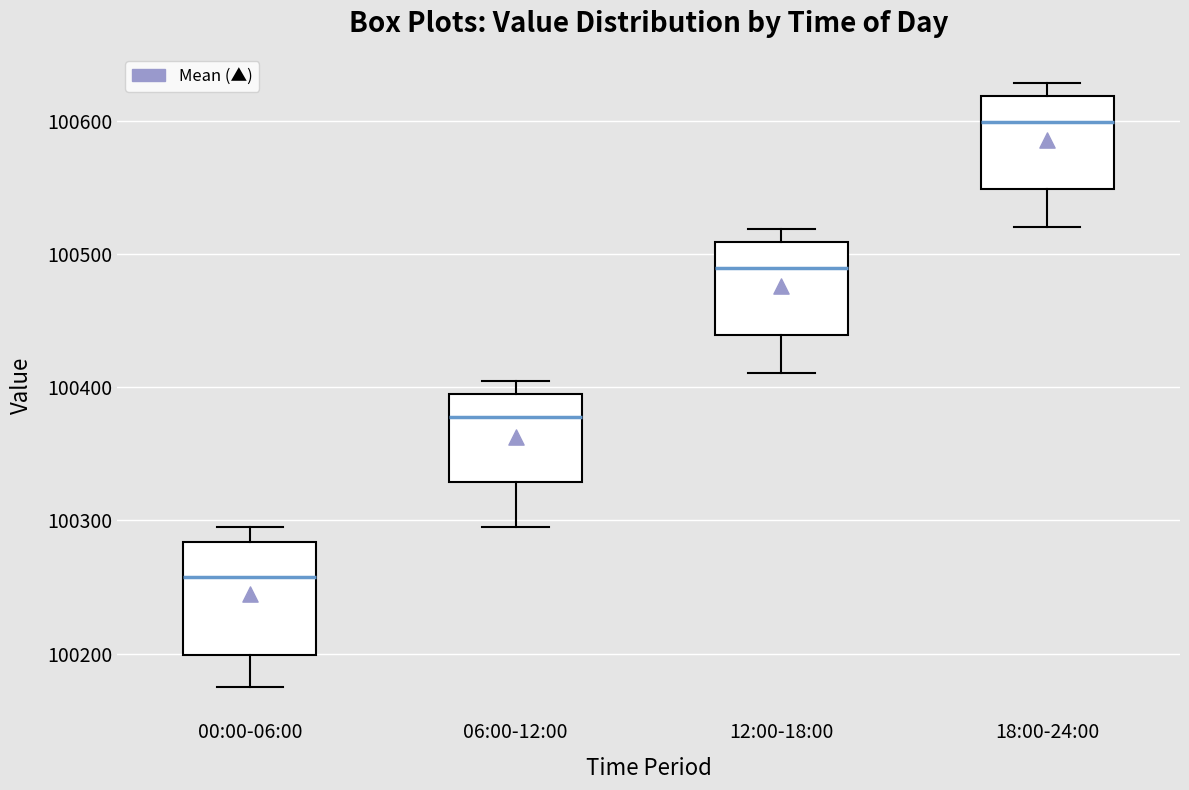

Reading left to right, transcribe this box plot: for each box, give where its median line is, the range the box spans, and where its two whiskers end, as read against the y-axis. The values are not printed on the chart, so give them approximately, as read against the axis.

00:00-06:00: median 100260, box 100200 to 100280, whiskers 100170 to 100290
06:00-12:00: median 100380, box 100330 to 100400, whiskers 100300 to 100400 (just above the box's upper edge)
12:00-18:00: median 100490, box 100440 to 100510, whiskers 100410 to 100520
18:00-24:00: median 100600, box 100550 to 100620, whiskers 100520 to 100630